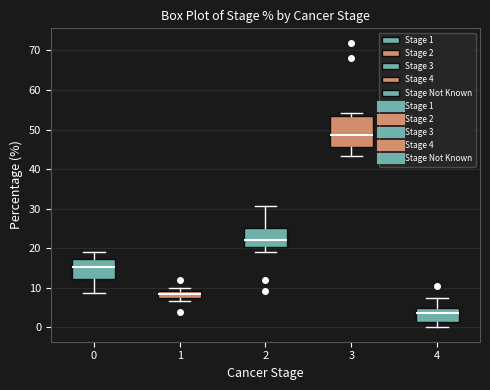

Reading left to right, transcribe this box plot: for each box, give where its median line is, the range the box spans, and where its two whiskers end, as read against the y-axis. The values are not printed on the chart, so give them approximately, as read against the axis.

0: median 15, box 12 to 17, whiskers 9 to 19
1: median 8, box 7 to 9, whiskers 7 (just below the box's lower edge) to 10
2: median 22, box 20 to 25, whiskers 19 to 31
3: median 49, box 46 to 53, whiskers 43 to 54
4: median 4, box 1 to 5, whiskers 0 to 7